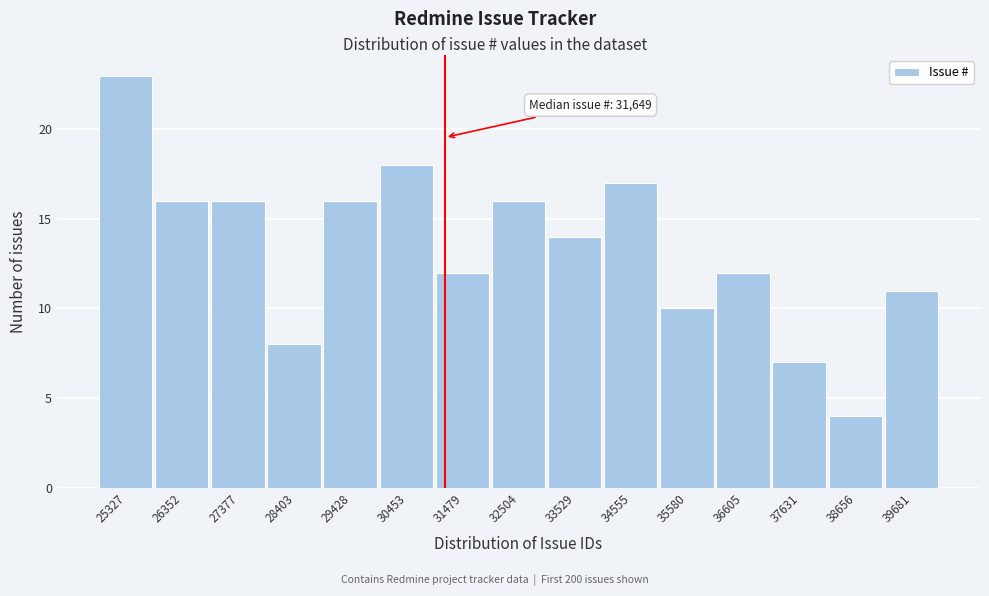

Reading right to left, what are all the values shown in this chart?

11	4	7	12	10	17	14	16	12	18	16	8	16	16	23